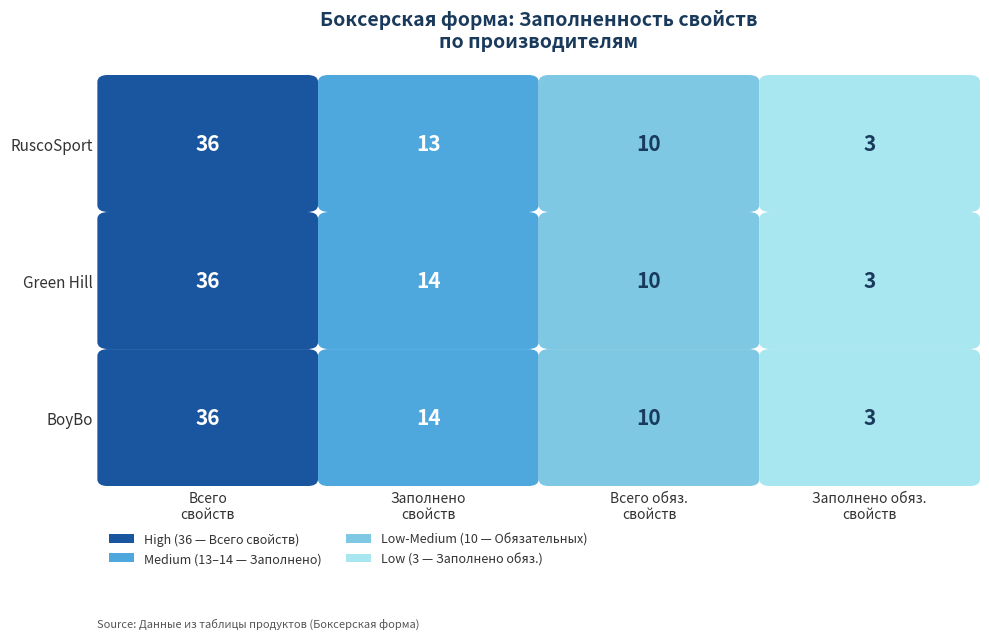

What is the difference between the RuscoSport values at Заполнено свойств and Всего свойств?

23